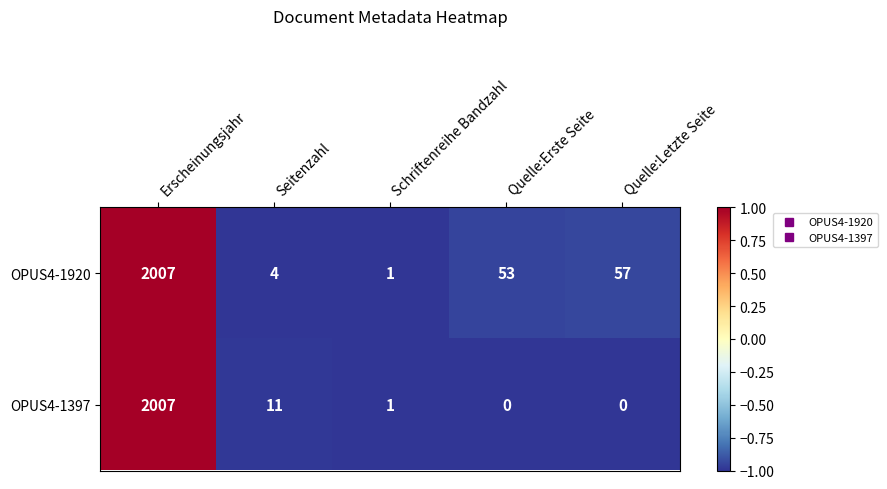

Rank the categories by OPUS4-1920 value from highest to lowest.

Erscheinungsjahr, Quelle:Letzte Seite, Quelle:Erste Seite, Seitenzahl, Schriftenreihe Bandzahl